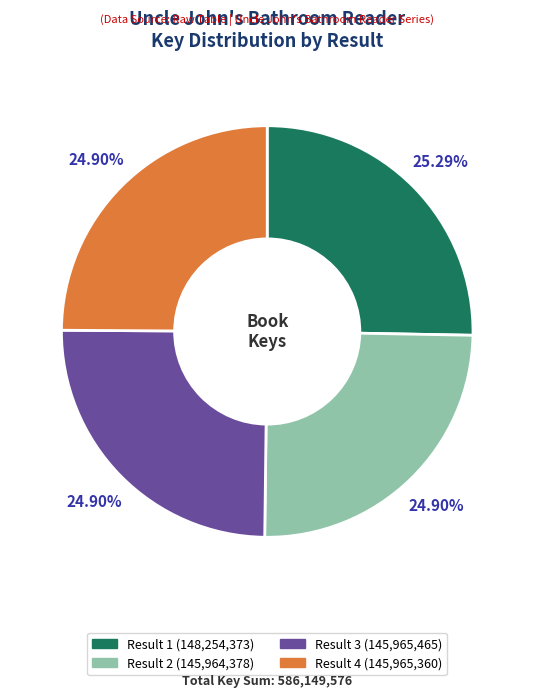

How many slices are in this pie chart?

4